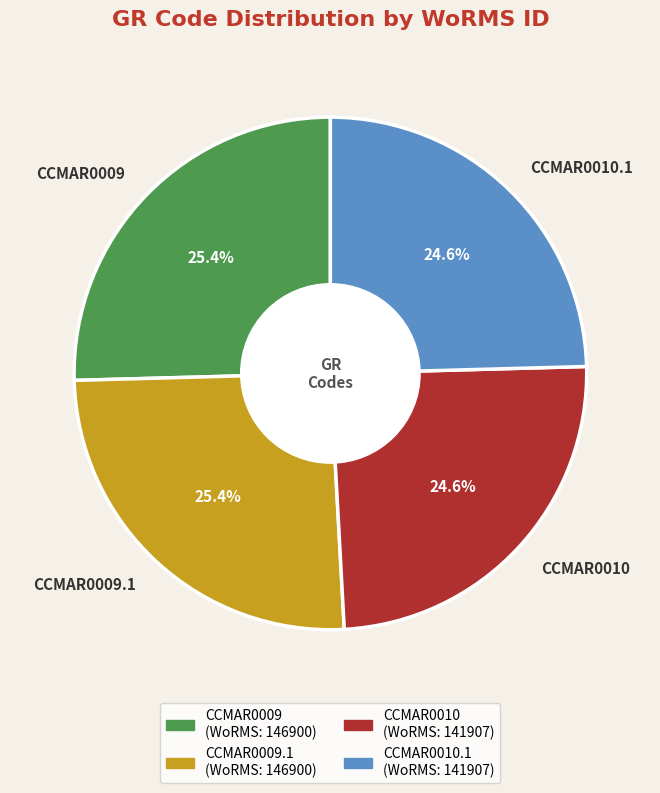

Is CCMAR0010 the majority of the pie?

No